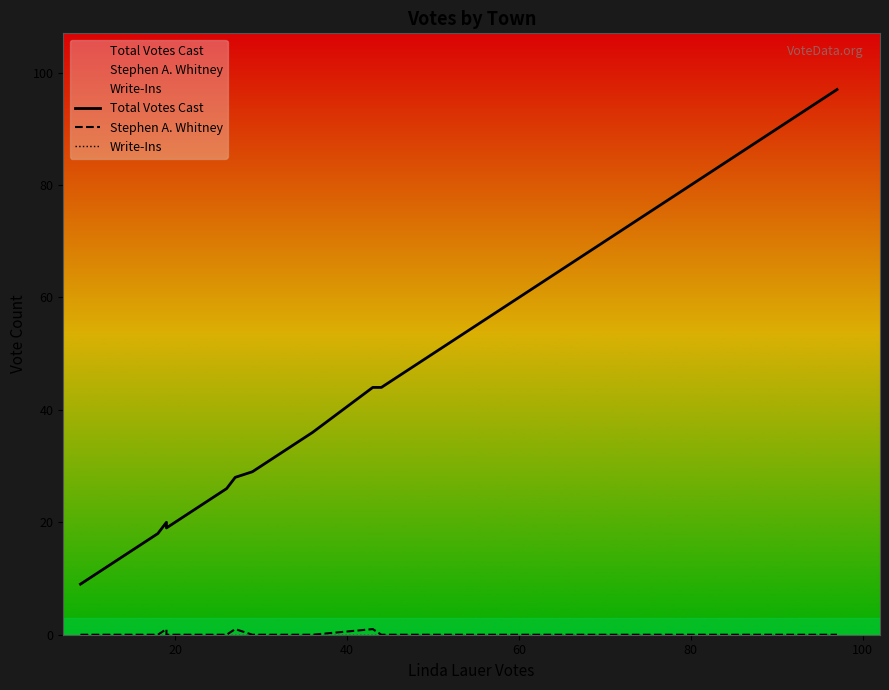

True or false: Stephen A. Whitney and Total Votes Cast intersect in this chart.

False